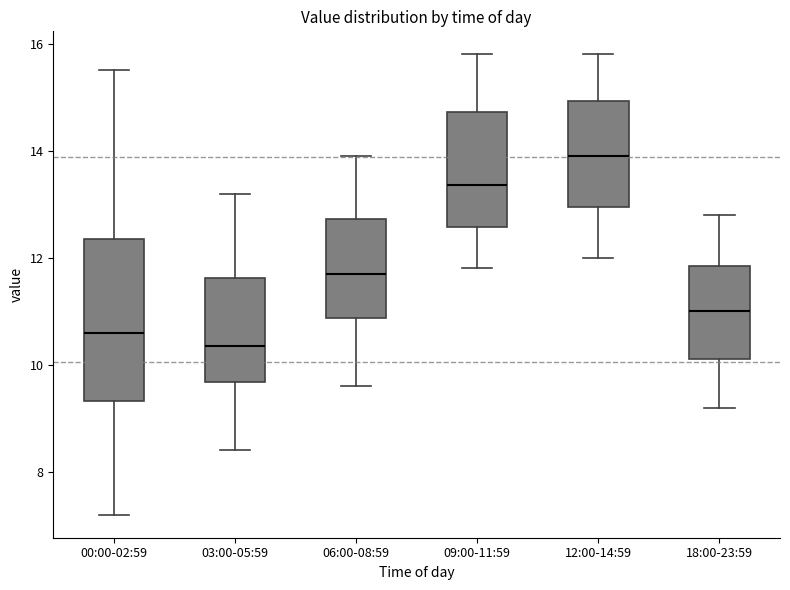

Reading left to right, transcribe this box plot: for each box, give where its median line is, the range the box spans, and where its two whiskers end, as read against the y-axis. The values are not printed on the chart, so give them approximately, as read against the axis.

00:00-02:59: median 10.6, box 9.4 to 12.4, whiskers 7.2 to 15.6
03:00-05:59: median 10.4, box 9.6 to 11.6, whiskers 8.4 to 13.2
06:00-08:59: median 11.8, box 10.8 to 12.8, whiskers 9.6 to 14.0
09:00-11:59: median 13.4, box 12.6 to 14.8, whiskers 11.8 to 15.8
12:00-14:59: median 14.0, box 13.0 to 15.0, whiskers 12.0 to 15.8
18:00-23:59: median 11.0, box 10.2 to 11.8, whiskers 9.2 to 12.8